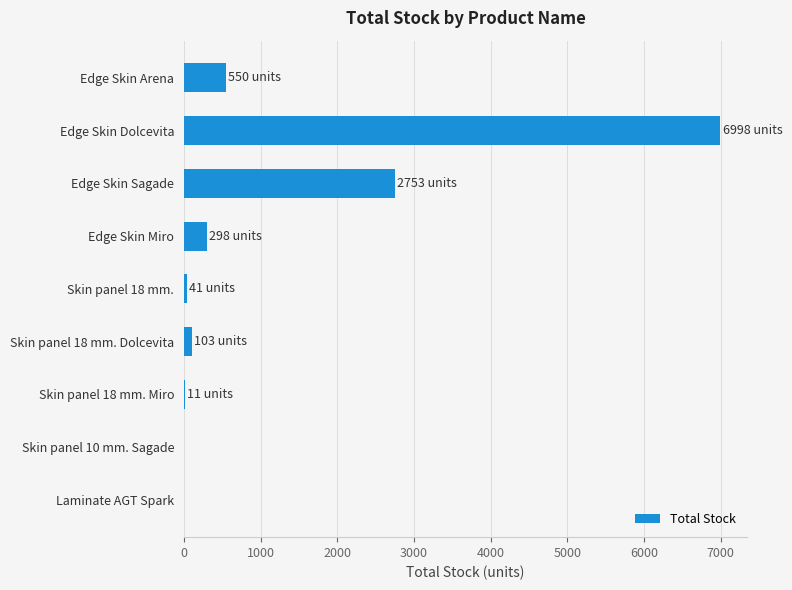

Which label corresponds to the largest value in the chart?

Edge Skin Dolcevita